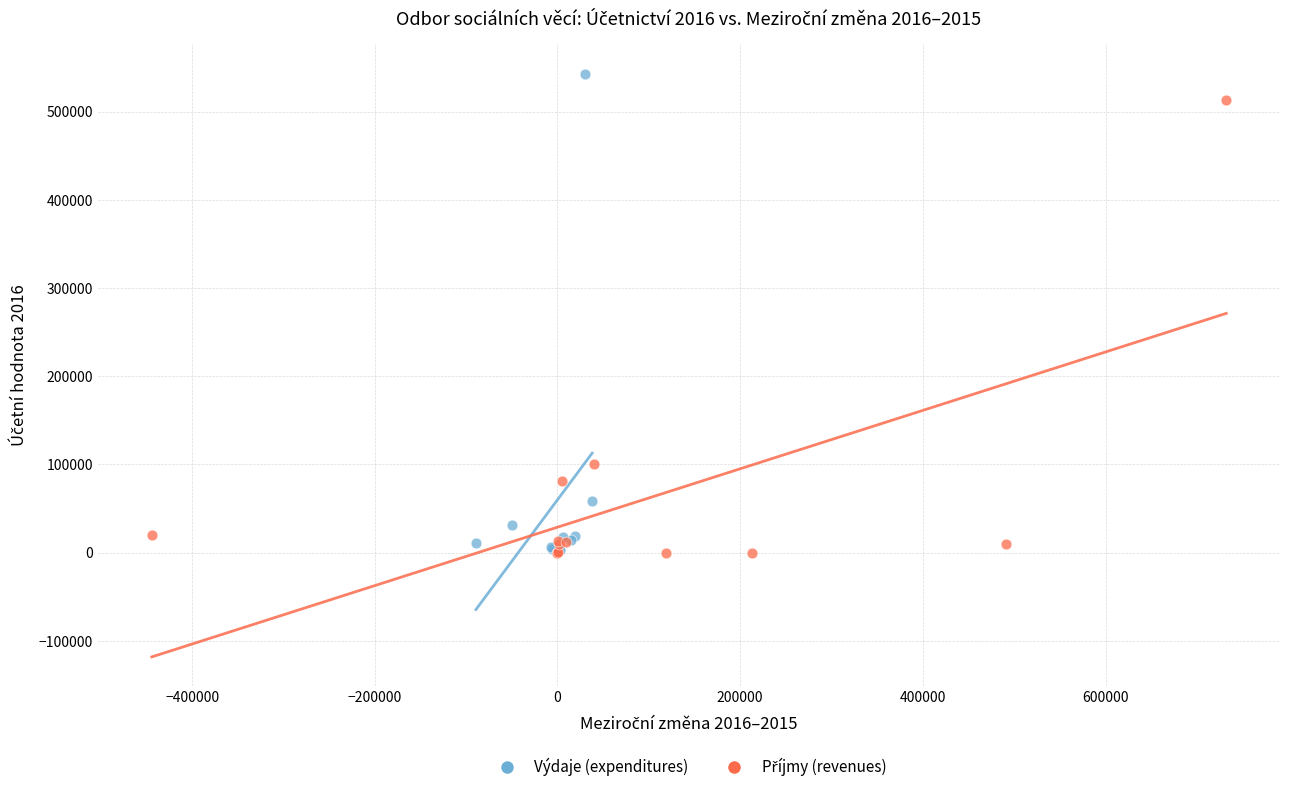

Which series reaches the maximum Y coordinate?

Výdaje (expenditures)